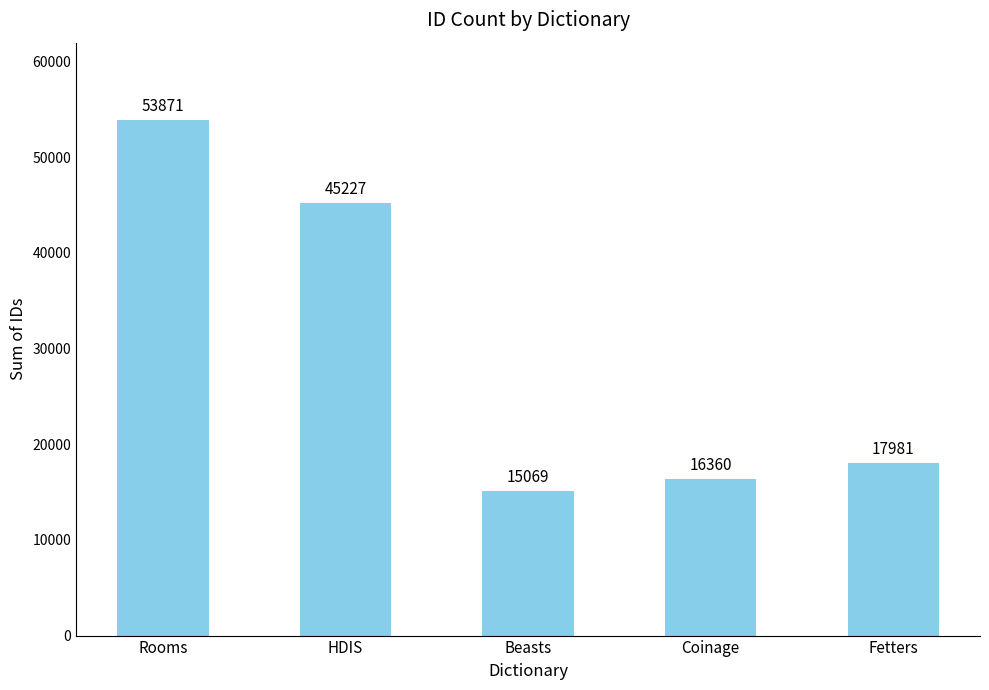

At which label does the data first exceed 17981?

Rooms